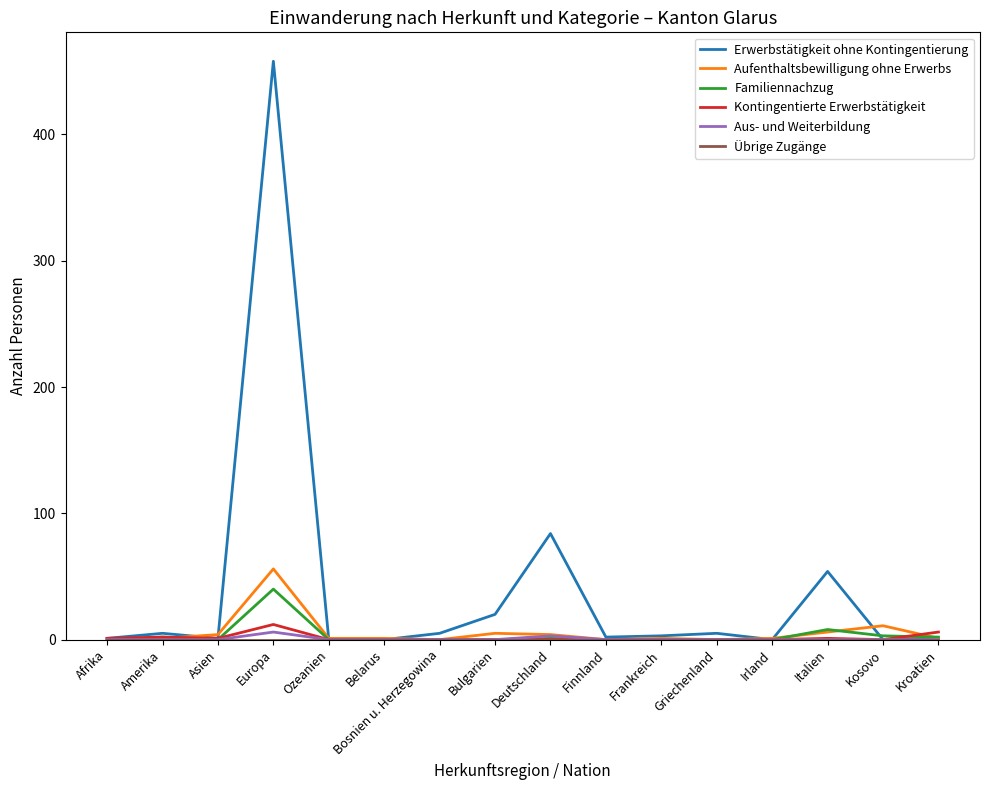

Between Frankreich and Italien, which series saw the biggest shift?

Erwerbstätigkeit ohne Kontingentierung